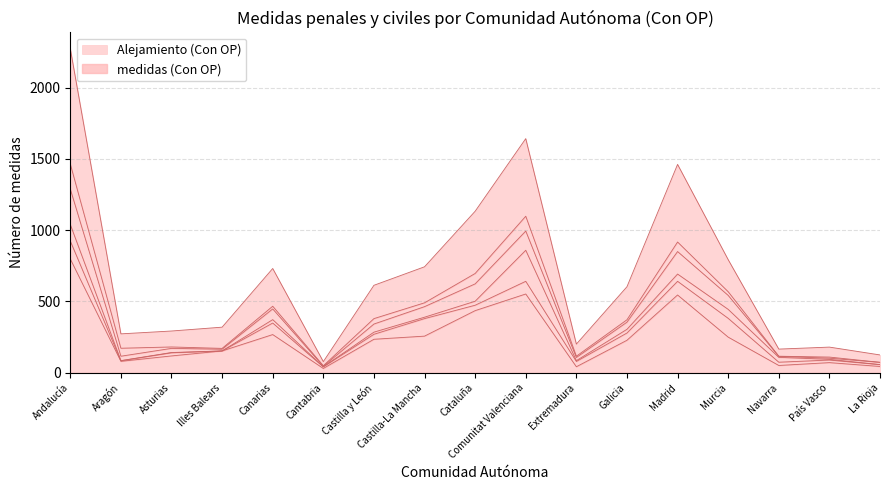

In Prestación alimentos (Con OP), how many points are higher than both neighbors (excluding endpoints)?

4